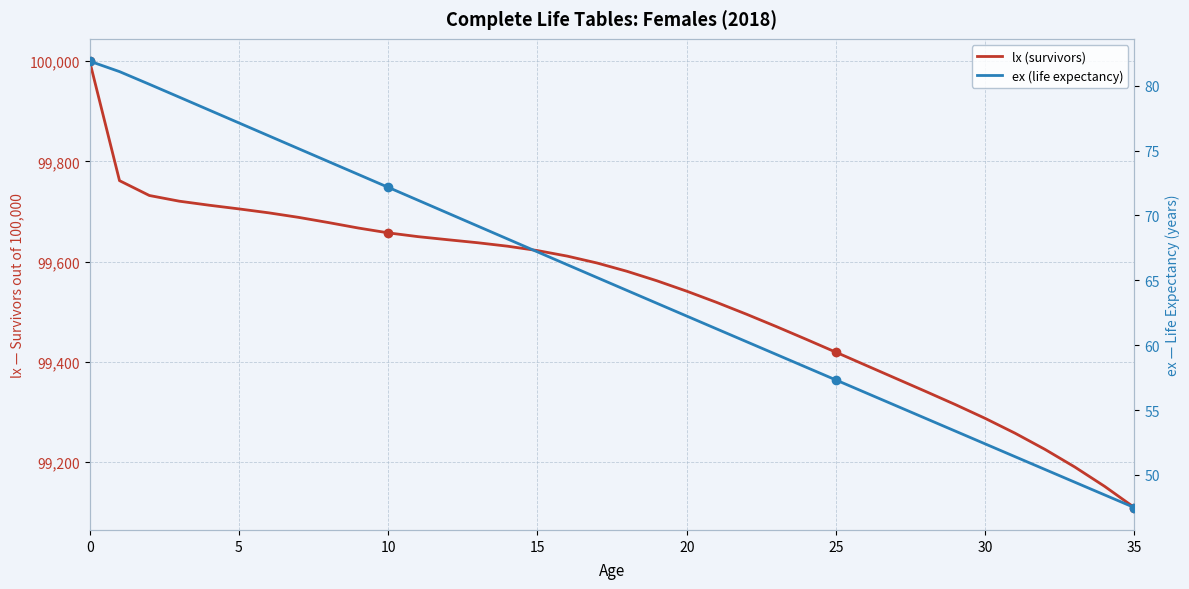

Count the number of data series in this chart.

2